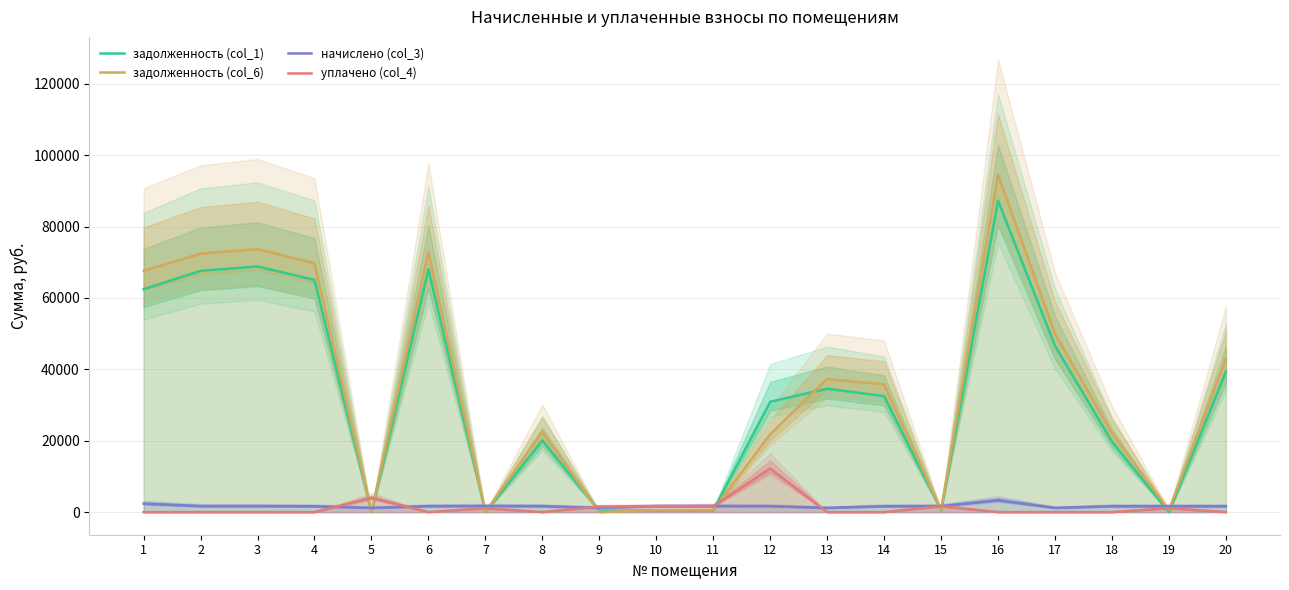

Which series has the widest spread of values?

задолженность (col_6)